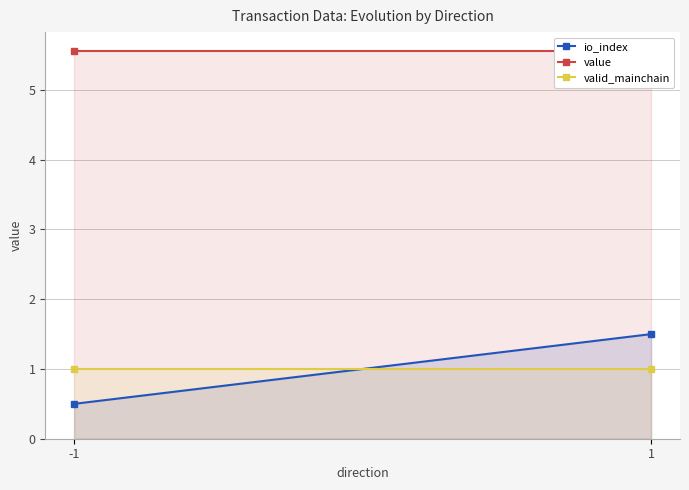

Which category has the lowest value across all series?

-1